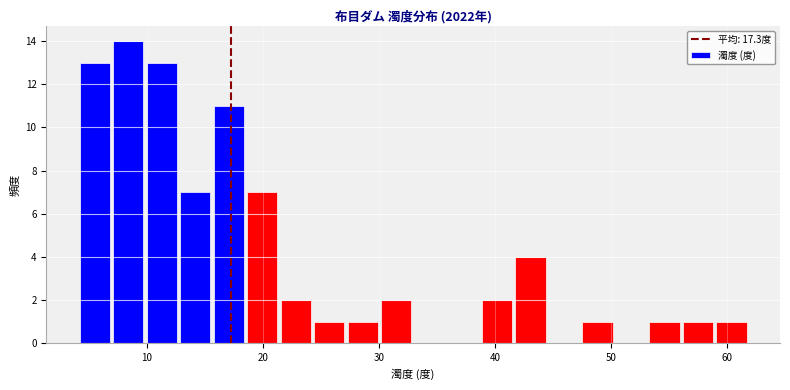

Around what value on the x-axis is the tallest bar? Give the approximate position of its centre, as read against the axis.

8